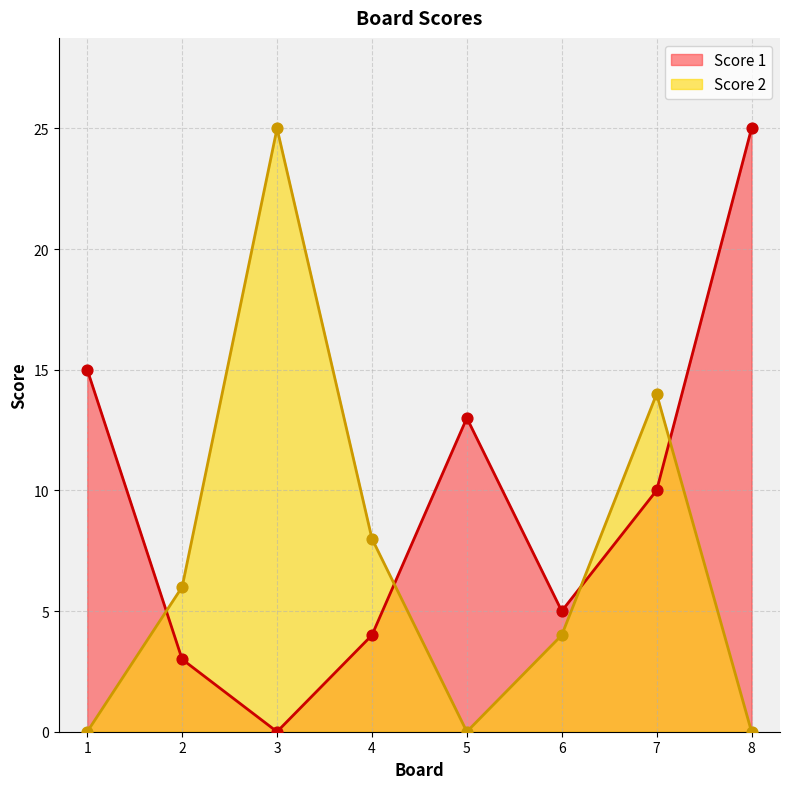

Which series has the largest Y range (max minus min)?

Score 1